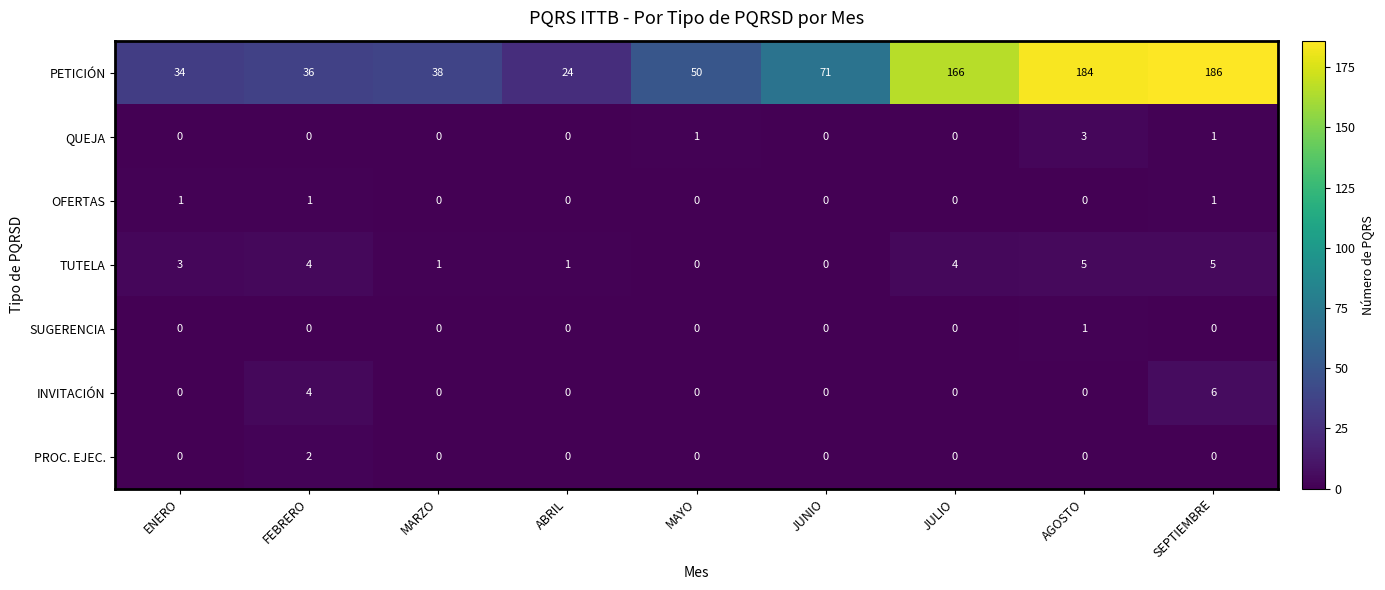

How many INVITACIÓN values are between 0 and 1?

7